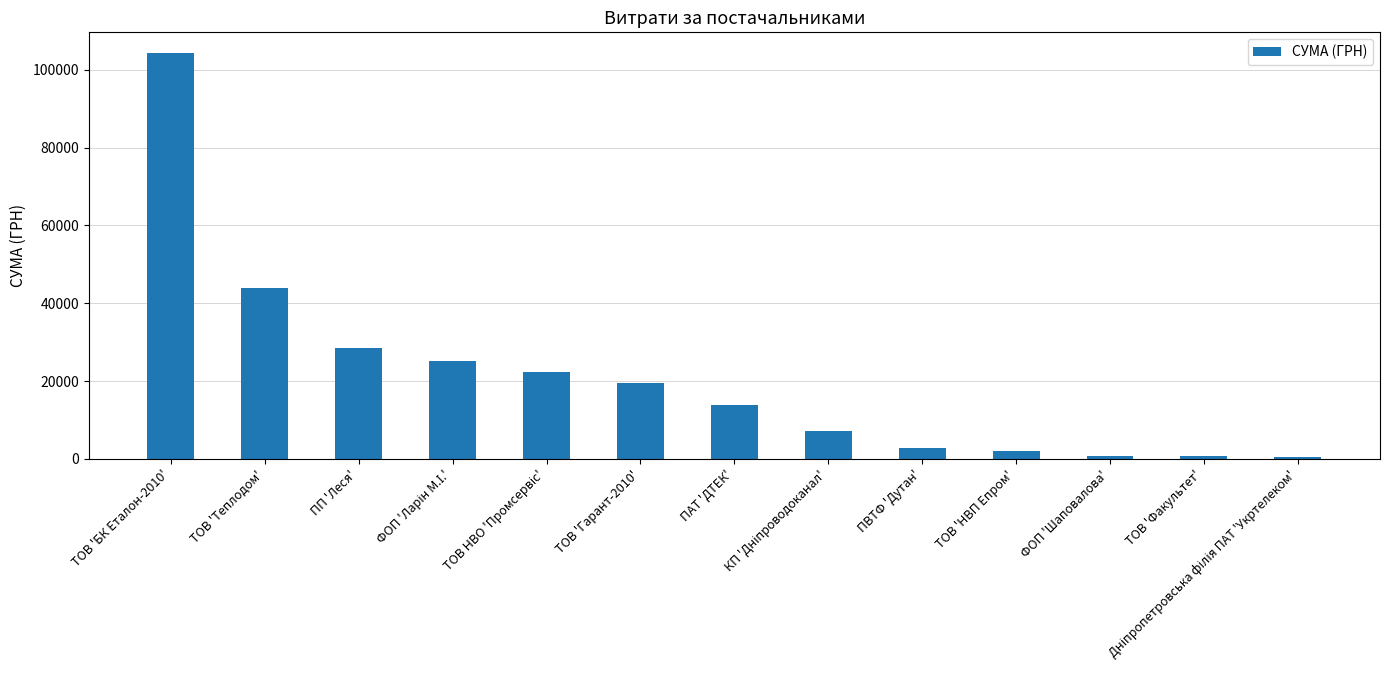

How many values exceed 13757?

7